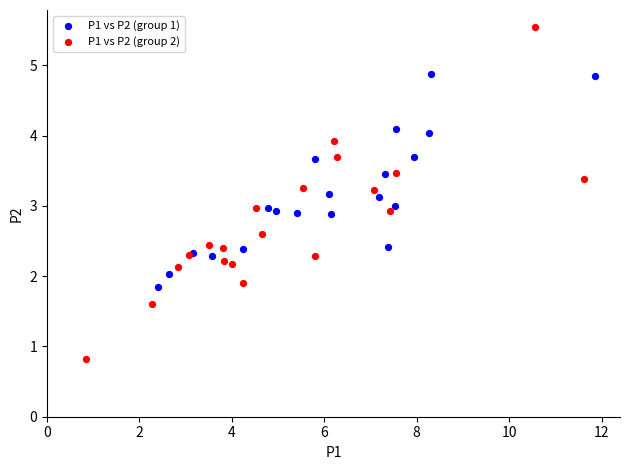

Which series reaches the minimum Y coordinate?

P1 vs P2 (group 2)